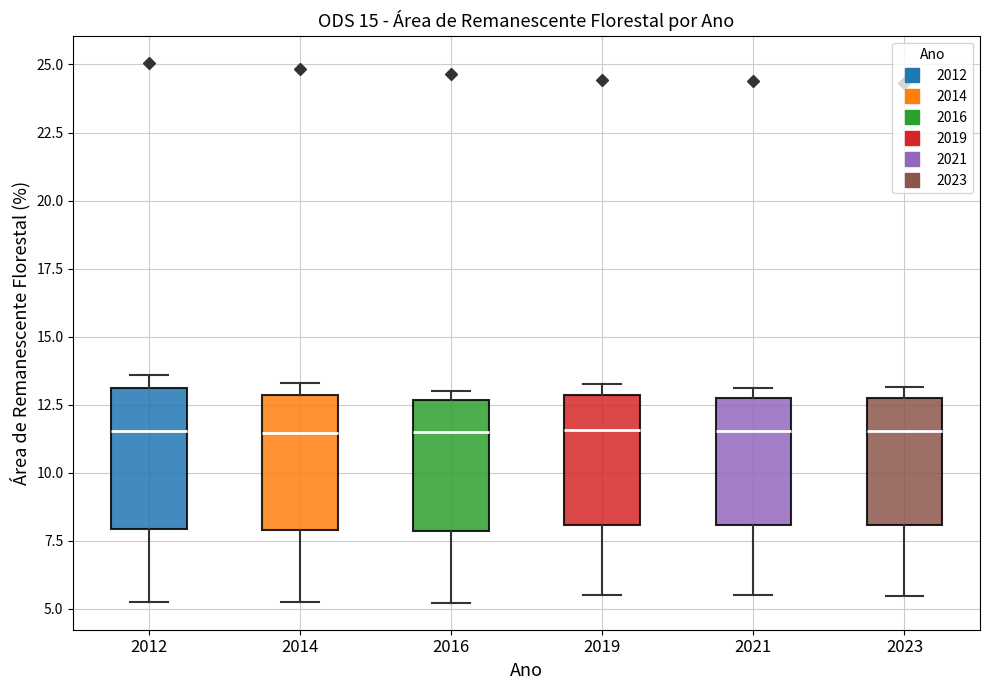

Reading left to right, read every box against the y-axis: the position of its median line, the range the box covers, and the ends of its whiskers. The values are not printed on the chart, so give them approximately, as read against the axis.

2012: median 11.5, box 8.0 to 13.0, whiskers 5.0 to 13.5
2014: median 11.5, box 8.0 to 13.0, whiskers 5.0 to 13.5
2016: median 11.5, box 8.0 to 12.5, whiskers 5.0 to 13.0
2019: median 11.5, box 8.0 to 13.0, whiskers 5.5 to 13.0 (just above the box's upper edge)
2021: median 11.5, box 8.0 to 12.5, whiskers 5.5 to 13.0
2023: median 11.5, box 8.0 to 12.5, whiskers 5.5 to 13.0